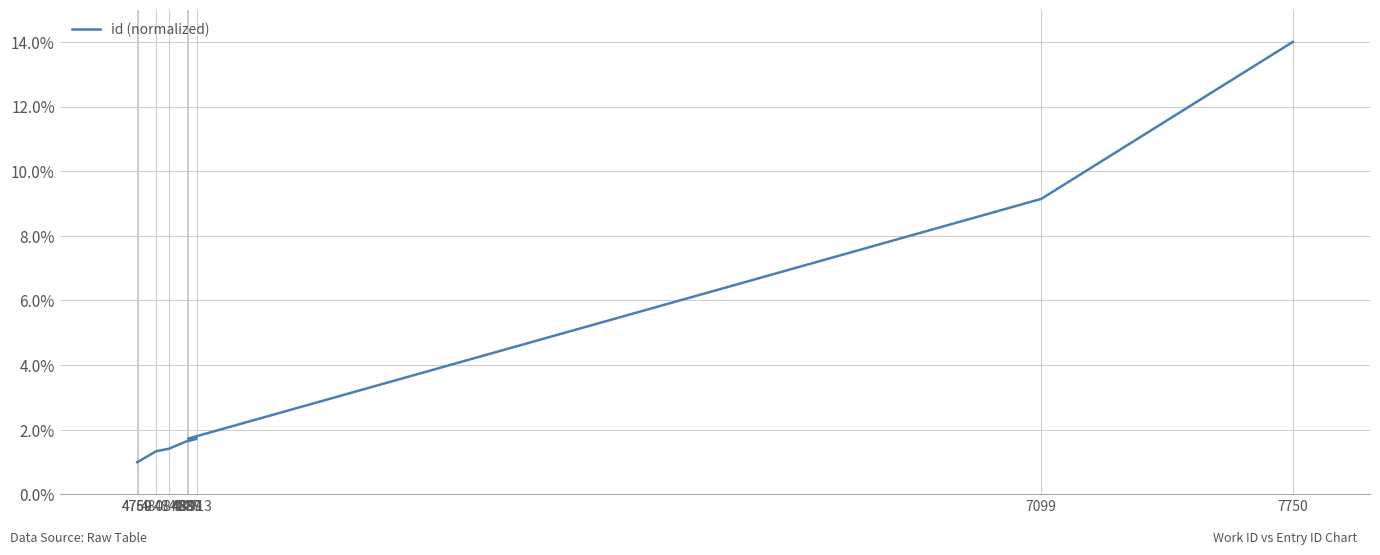

What is the value of the 3rd point from the left?

1.3